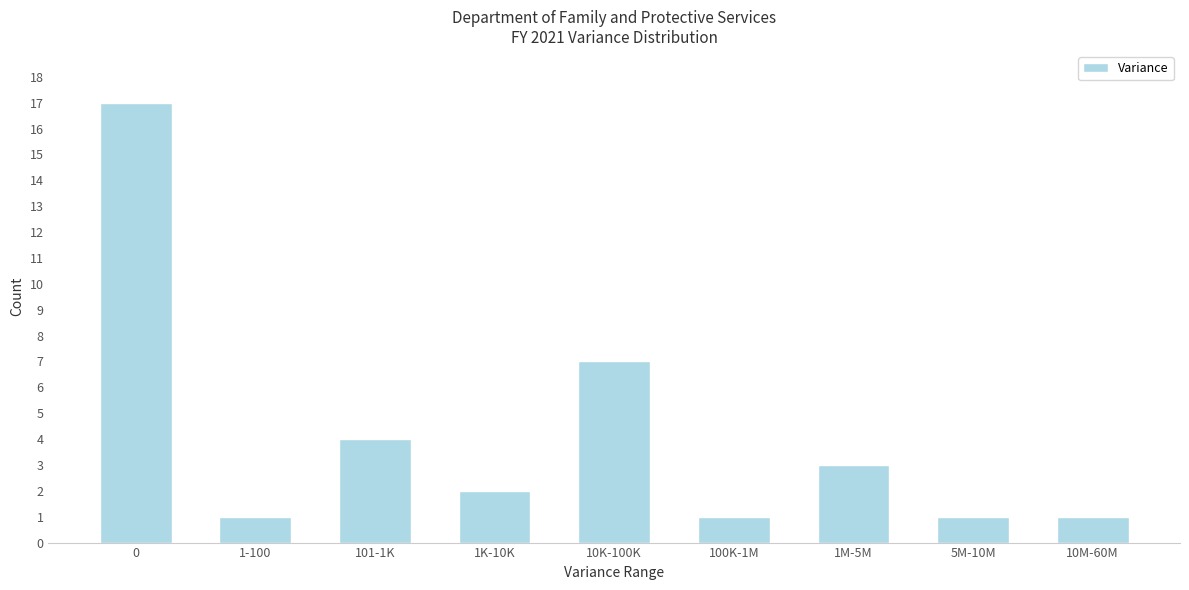

Reading left to right, extract all data points from this chart.

0=17	1-100=1	101-1K=4	1K-10K=2	10K-100K=7	100K-1M=1	1M-5M=3	5M-10M=1	10M-60M=1